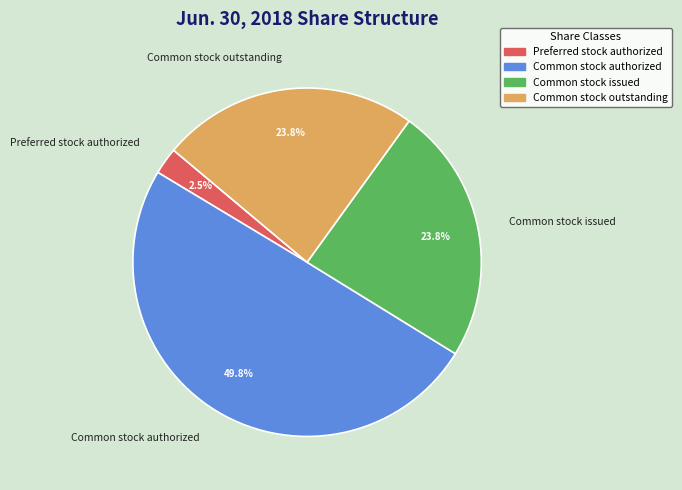

The Common stock outstanding slice represents 31% of the pie. True or false?

False